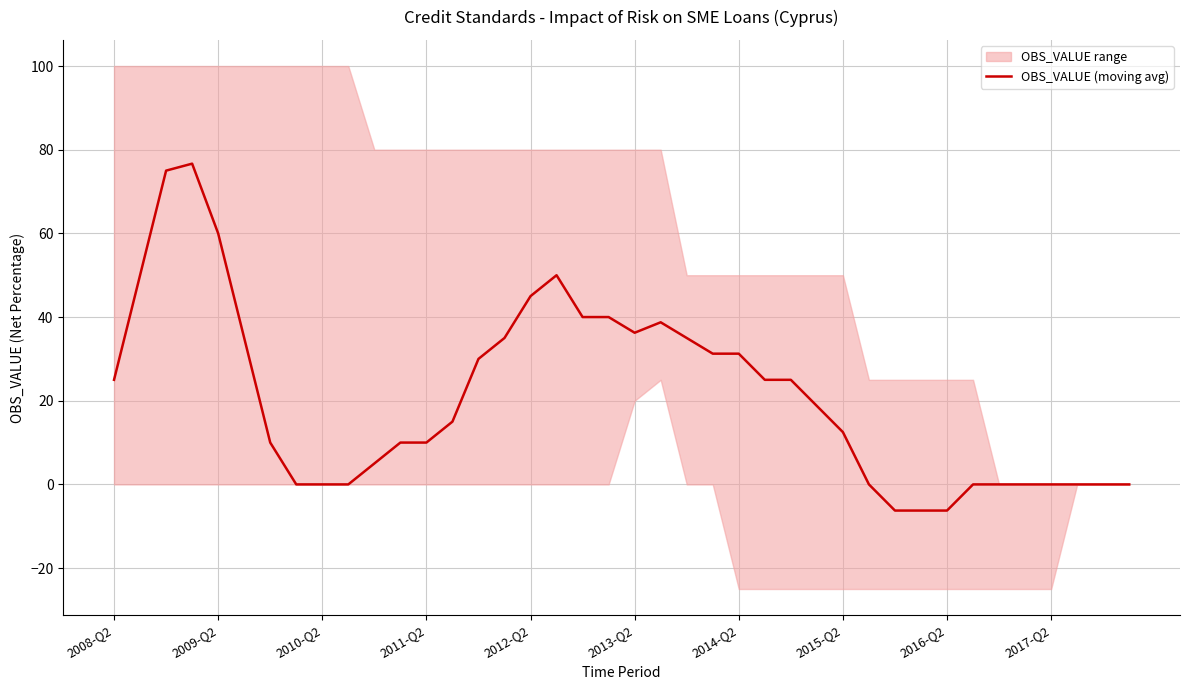

Is it true that the value at 10 is 5.0?

True